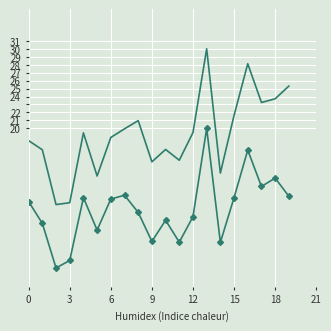

What is the greatest value displayed?

30.0